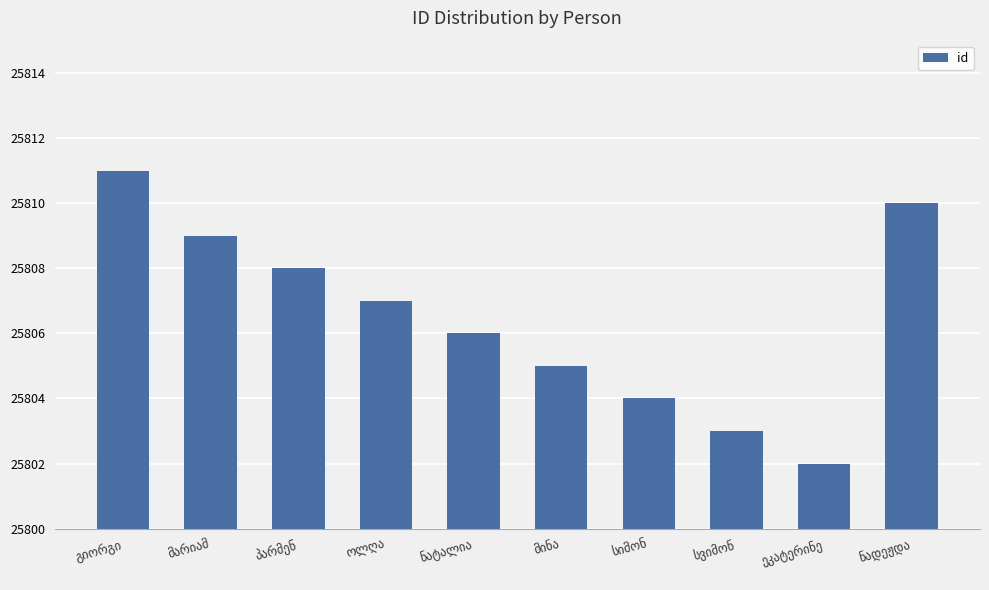

What is the difference between the maximum and minimum values?

9